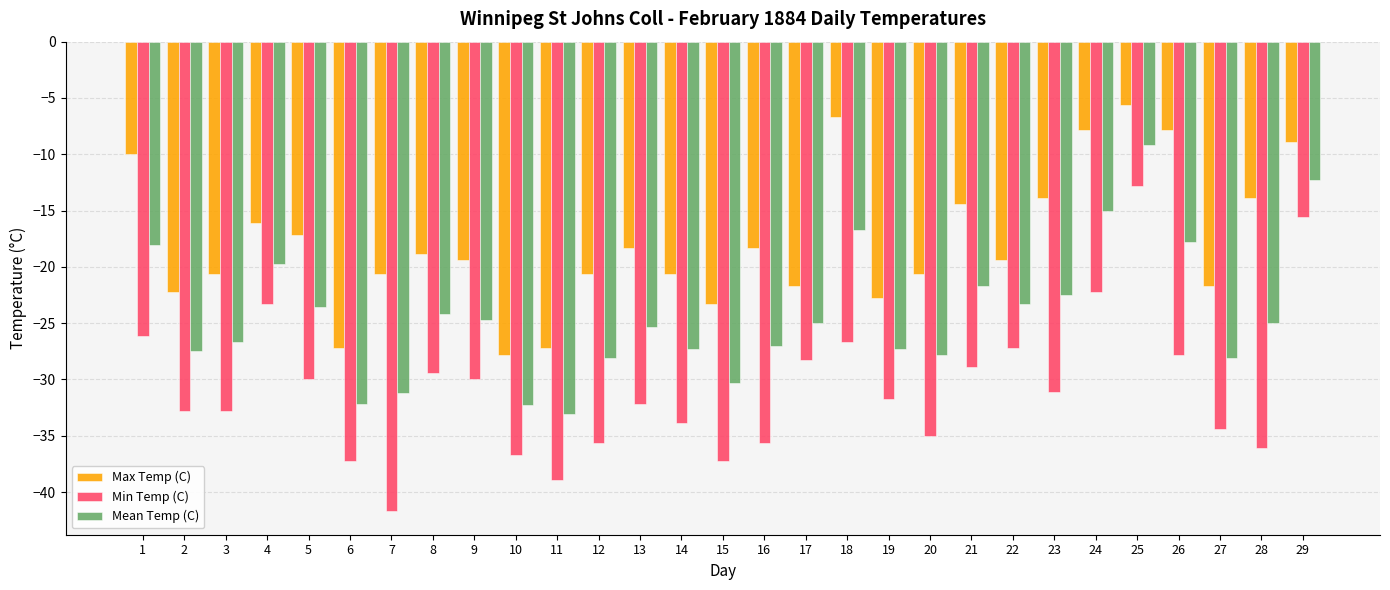

Where does the Mean Temp (C) series first go above -25?

1